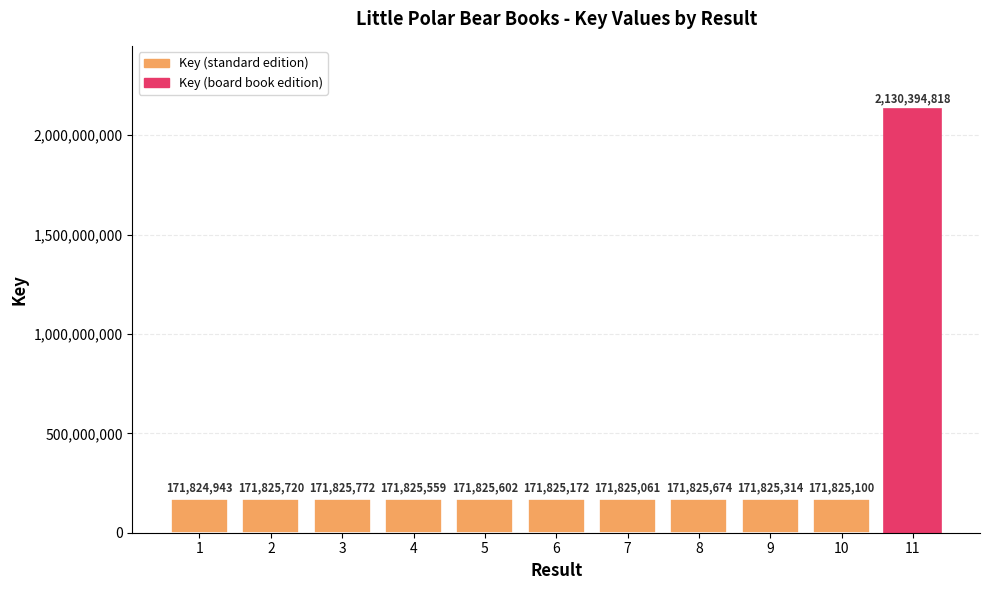

How many values are below 171825559?

5